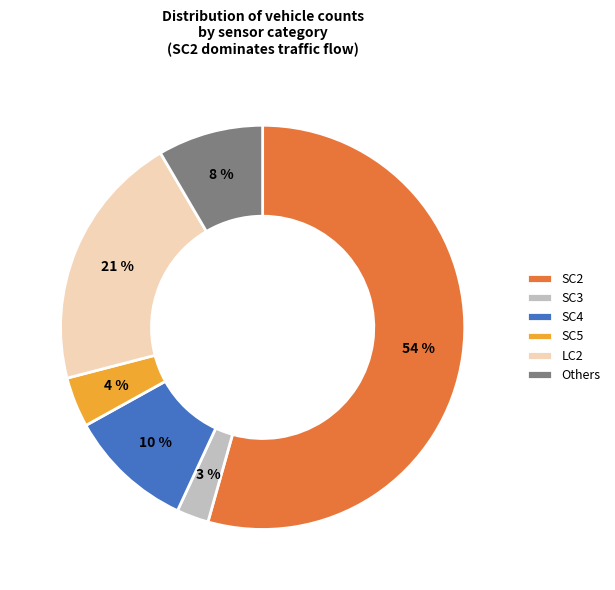

How many segments does this pie chart have?

6